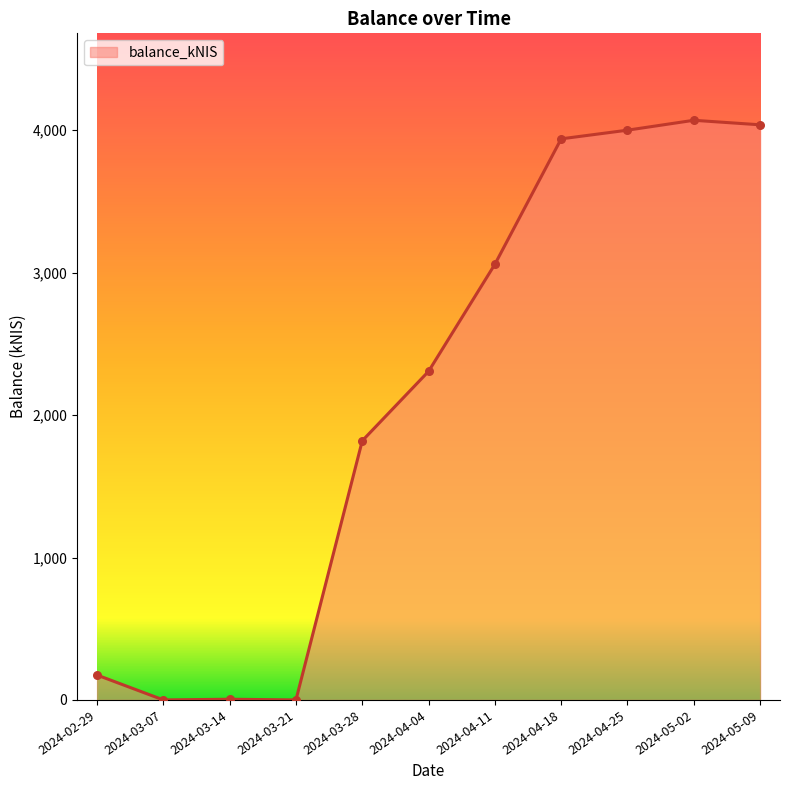

What is the change in value from 2024-04-11 to 2024-04-18?

+880.8